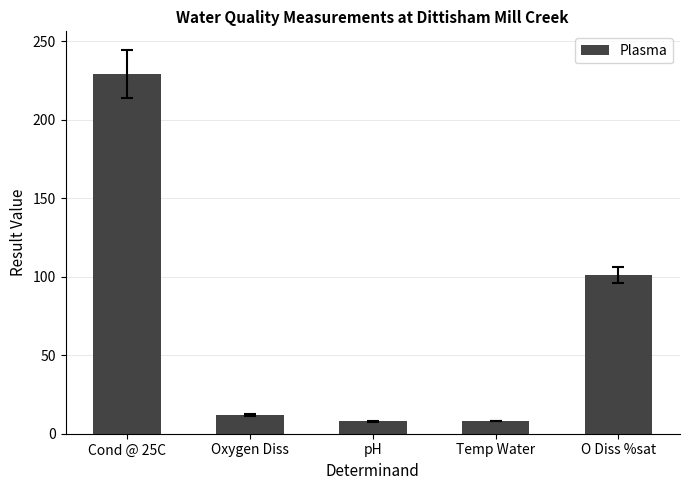

What is the difference between the maximum and minimum values?

221.2